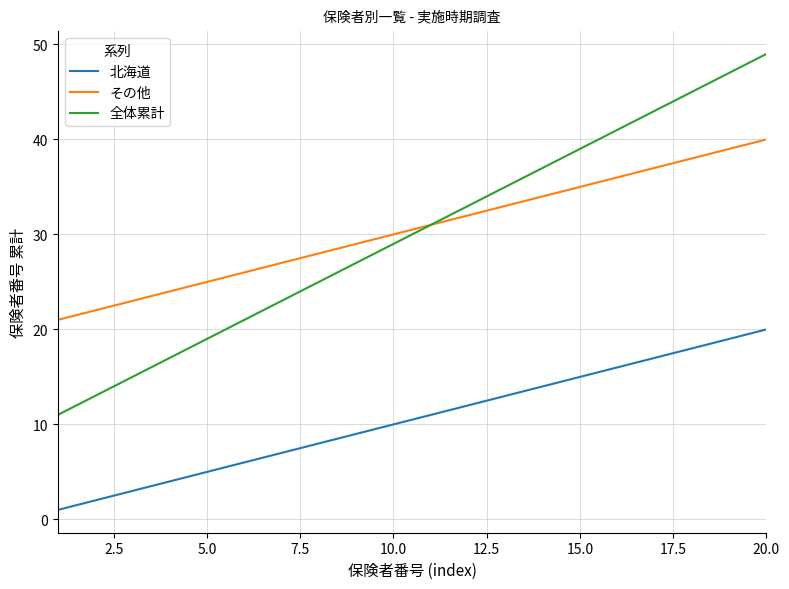

List the series in order of their peak value, lowest first.

北海道, その他, 全体累計